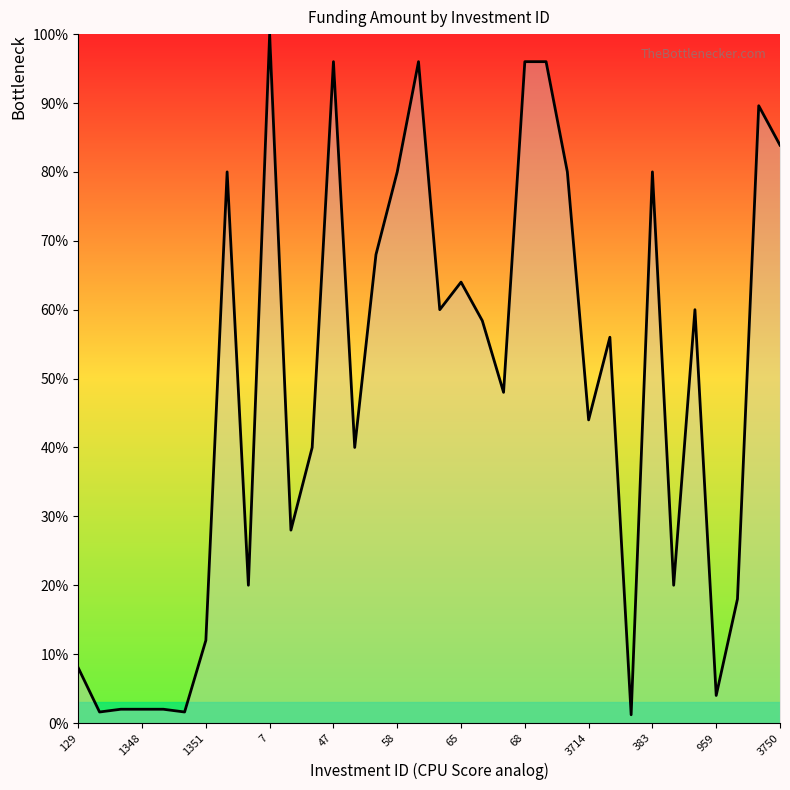

What is the difference between the maximum and minimum values?

98.8